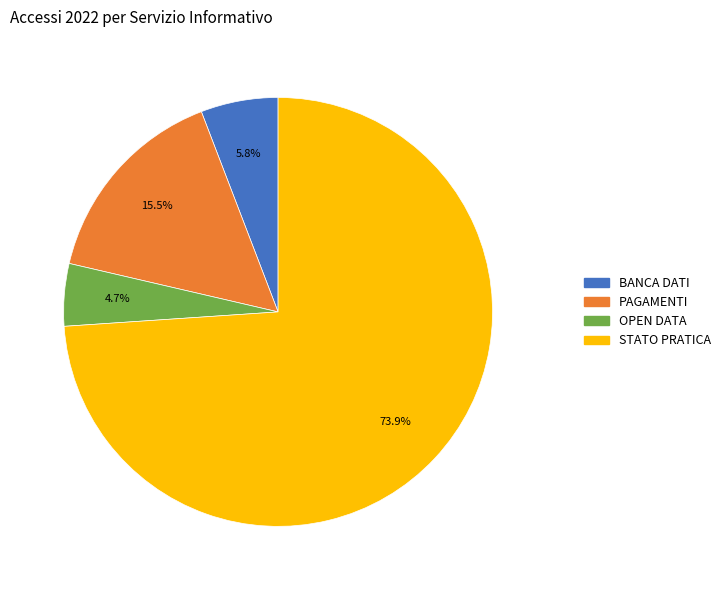

What is the smallest slice in the pie chart?

OPEN DATA